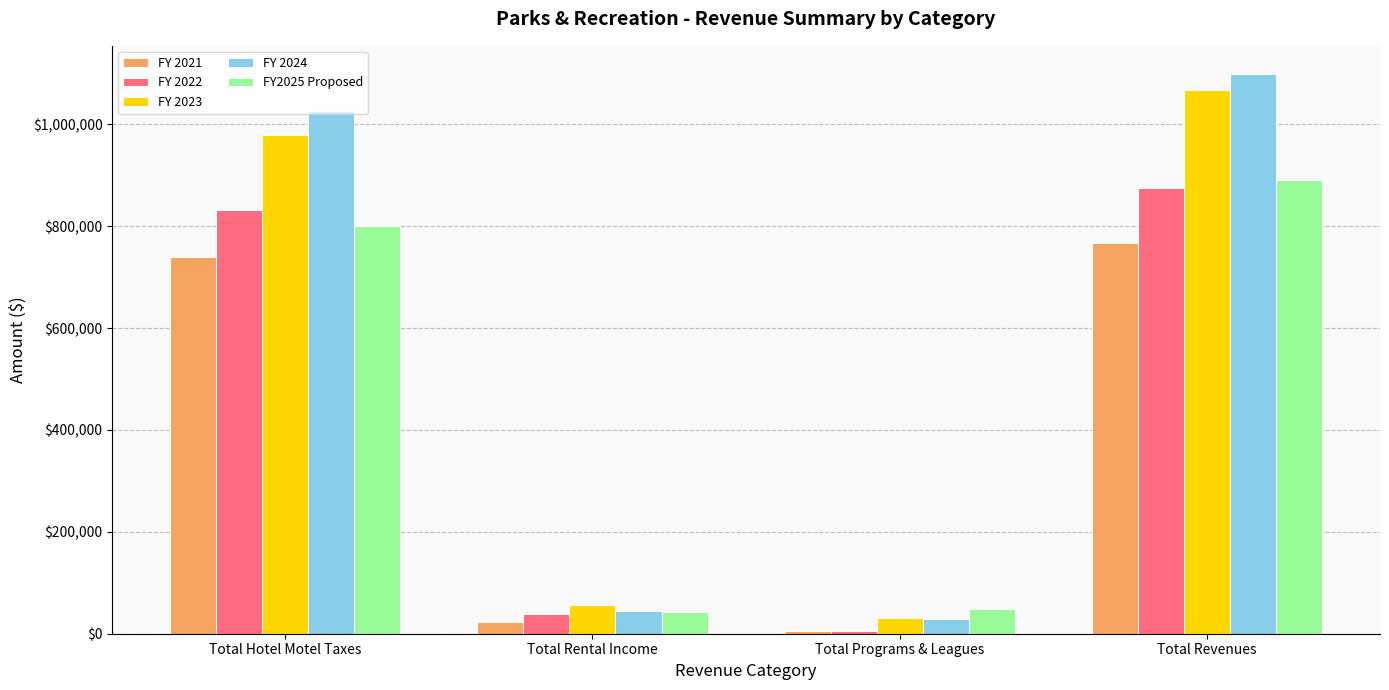

What are all the series names shown in the legend?

FY 2021, FY 2022, FY 2023, FY 2024, FY2025 Proposed